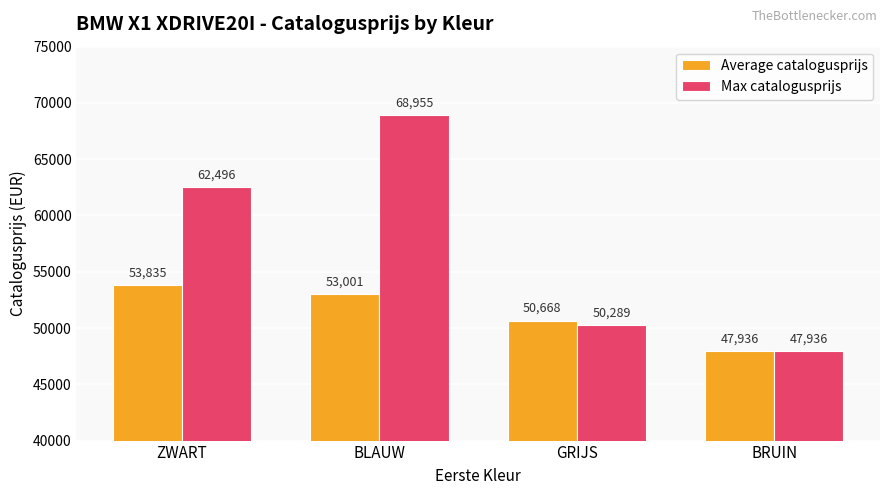

At which label is Max catalogusprijs closest to 58445?

ZWART